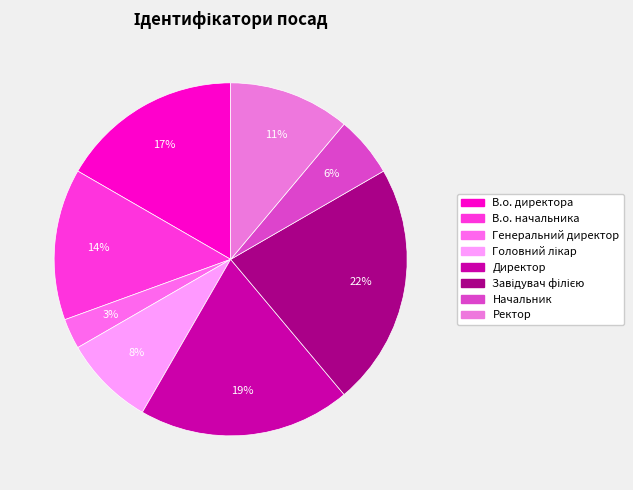

Is the sum of Ректор and Генеральний директор greater than half?

No